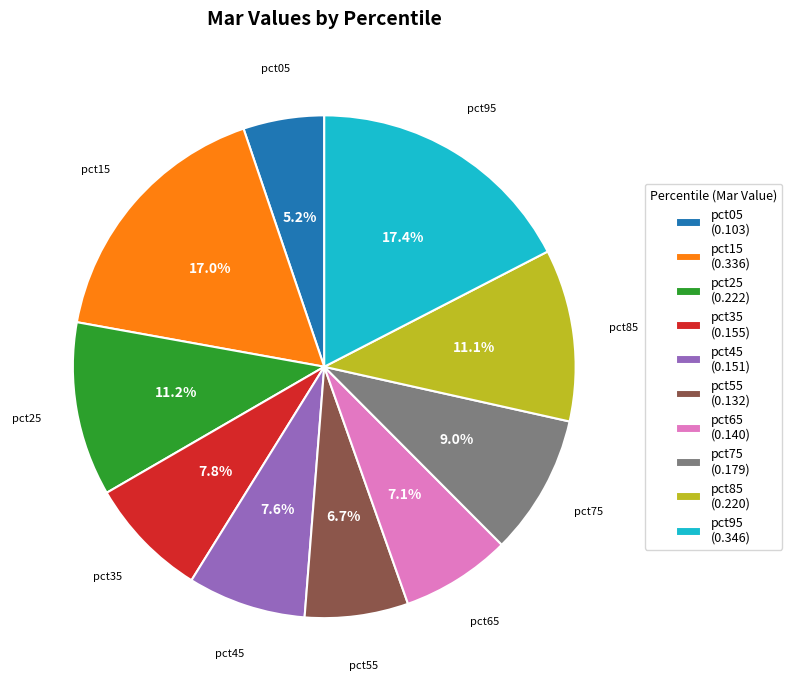

To the nearest percent, what portion does pct95 represent?

17%